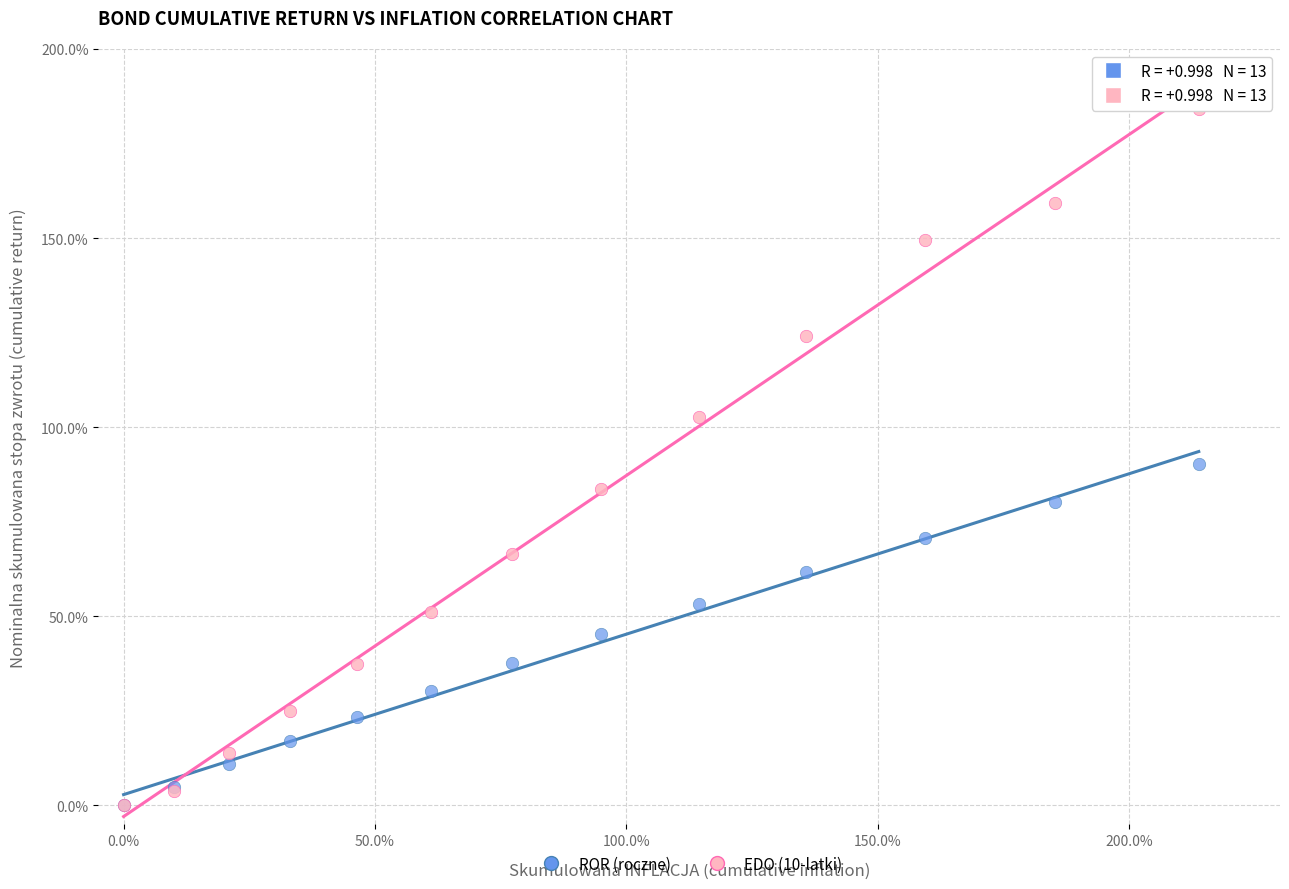

Which series contains the highest Y value?

EDO (10-latki)